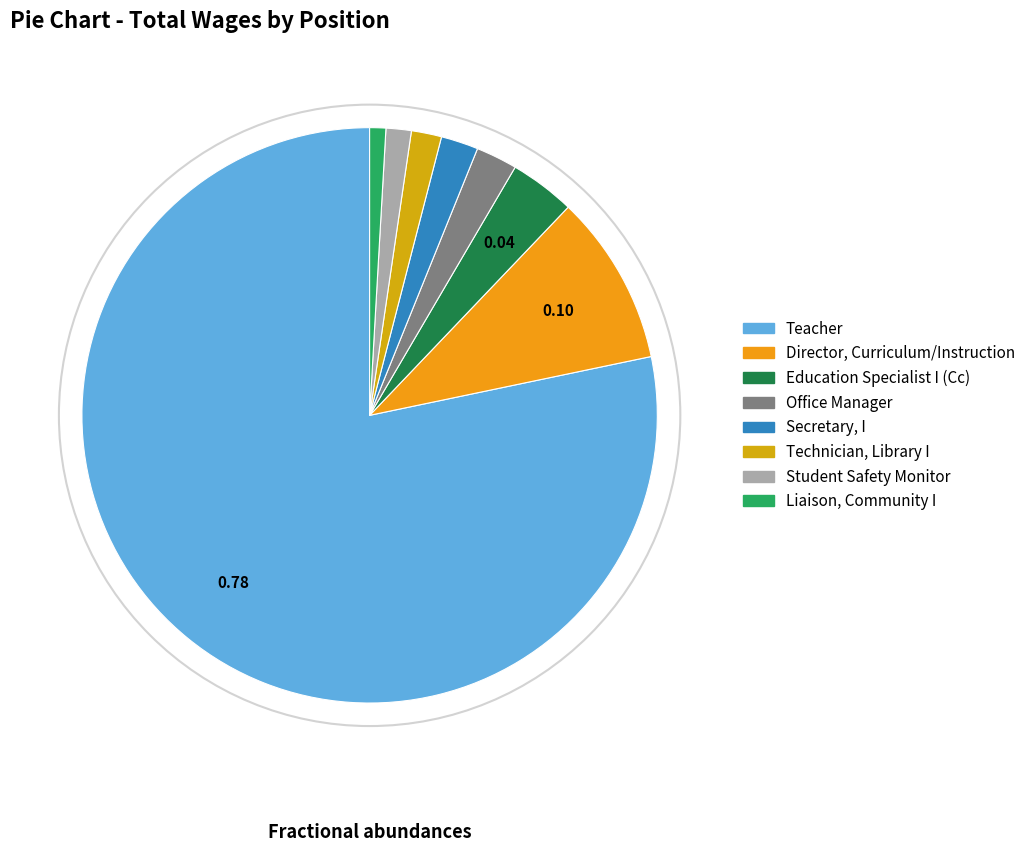

Approximately how many times larger is the value at Education Specialist I (Cc) compared to Office Manager?

1.6